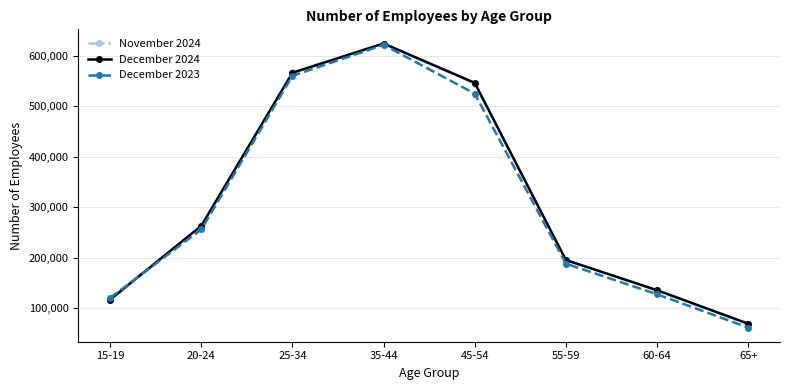

The November 2024 series shows 27609 at 65+. True or false?

False